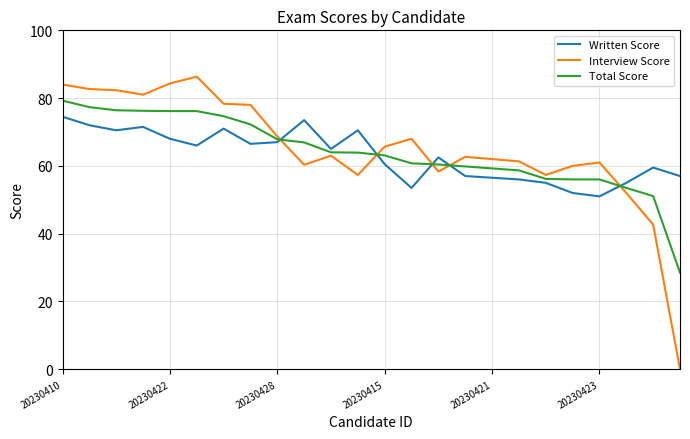

Rank the series by their maximum value, from highest to lowest.

Interview Score, Total Score, Written Score